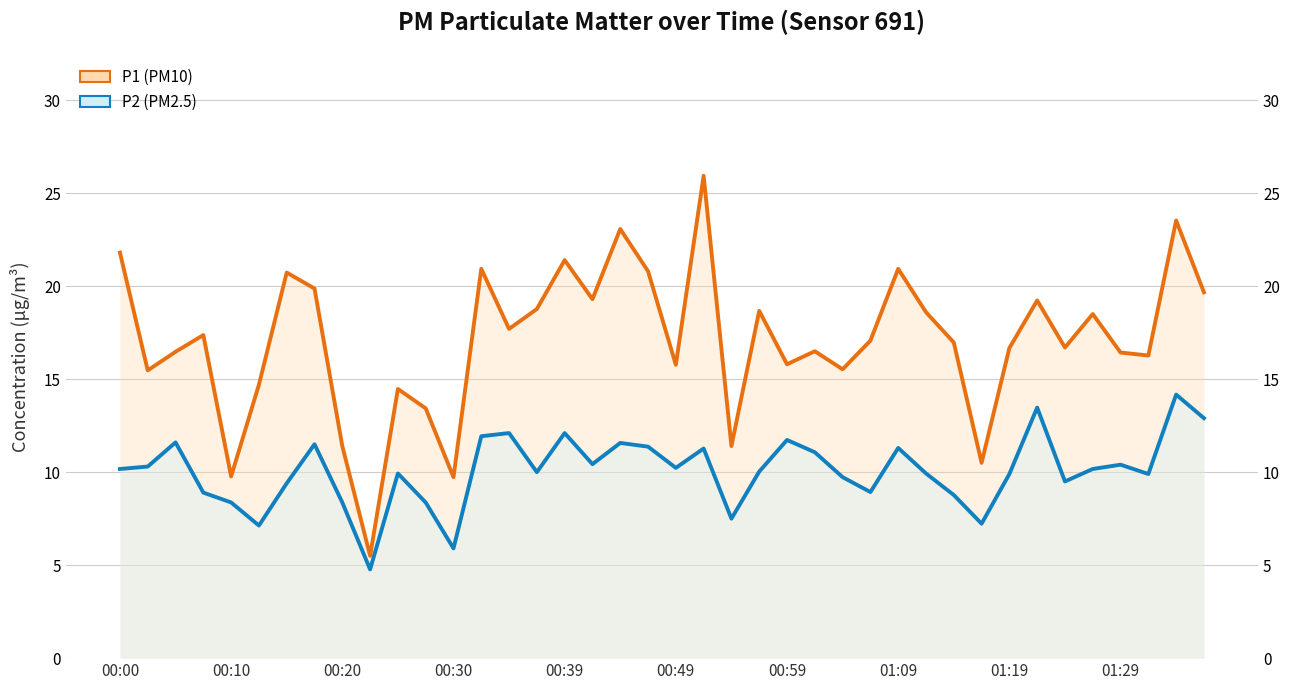

How many interior local valleys does the P2 (PM2.5) series have?

11